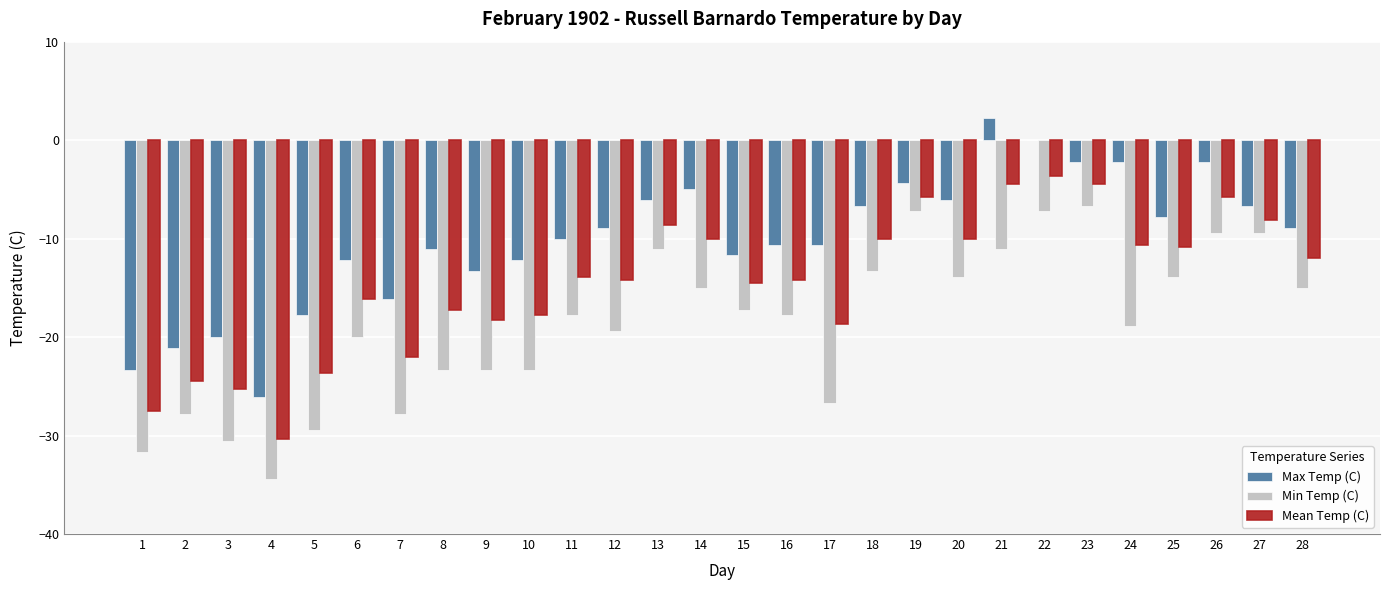

True or false: Min Temp (C) has a value of -30.6 at 3.

True